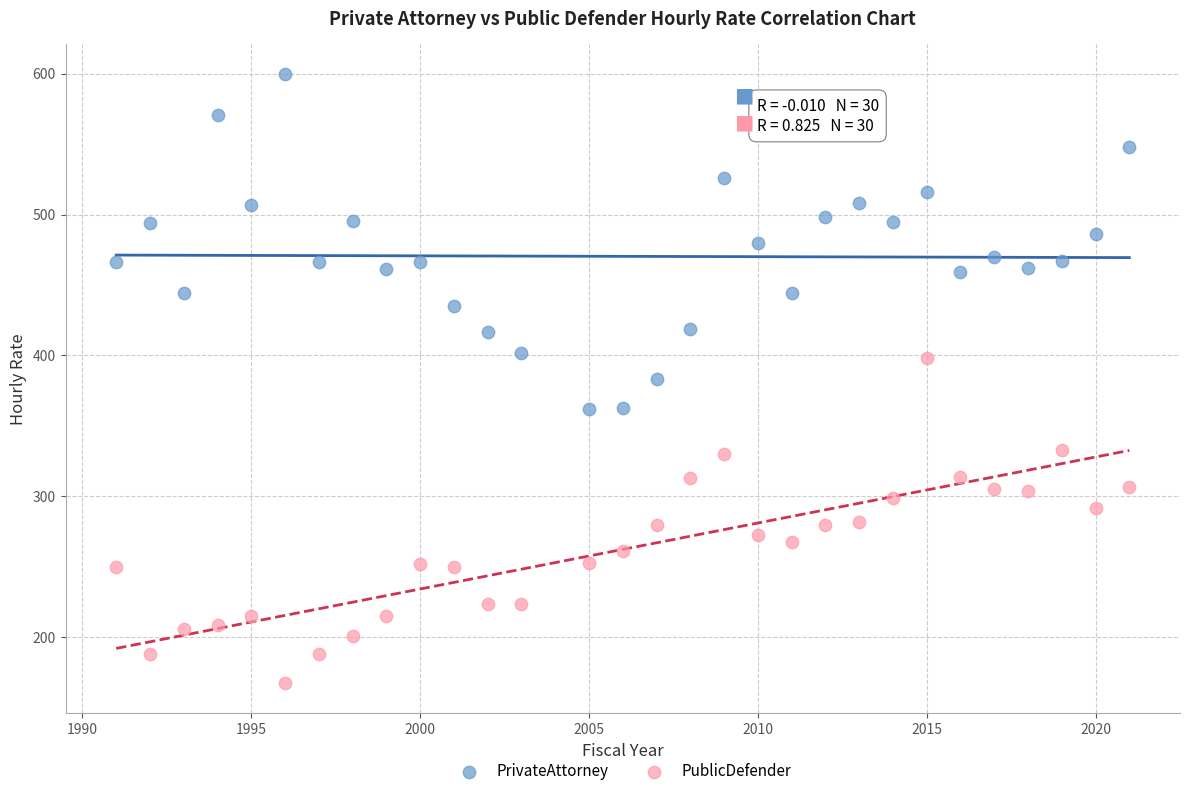

Which series has the widest spread of Y values?

PrivateAttorney